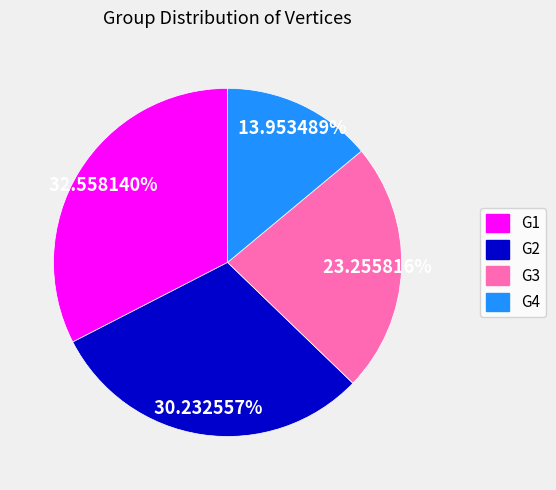

What percentage do G3 and G4 together represent?

37.2%